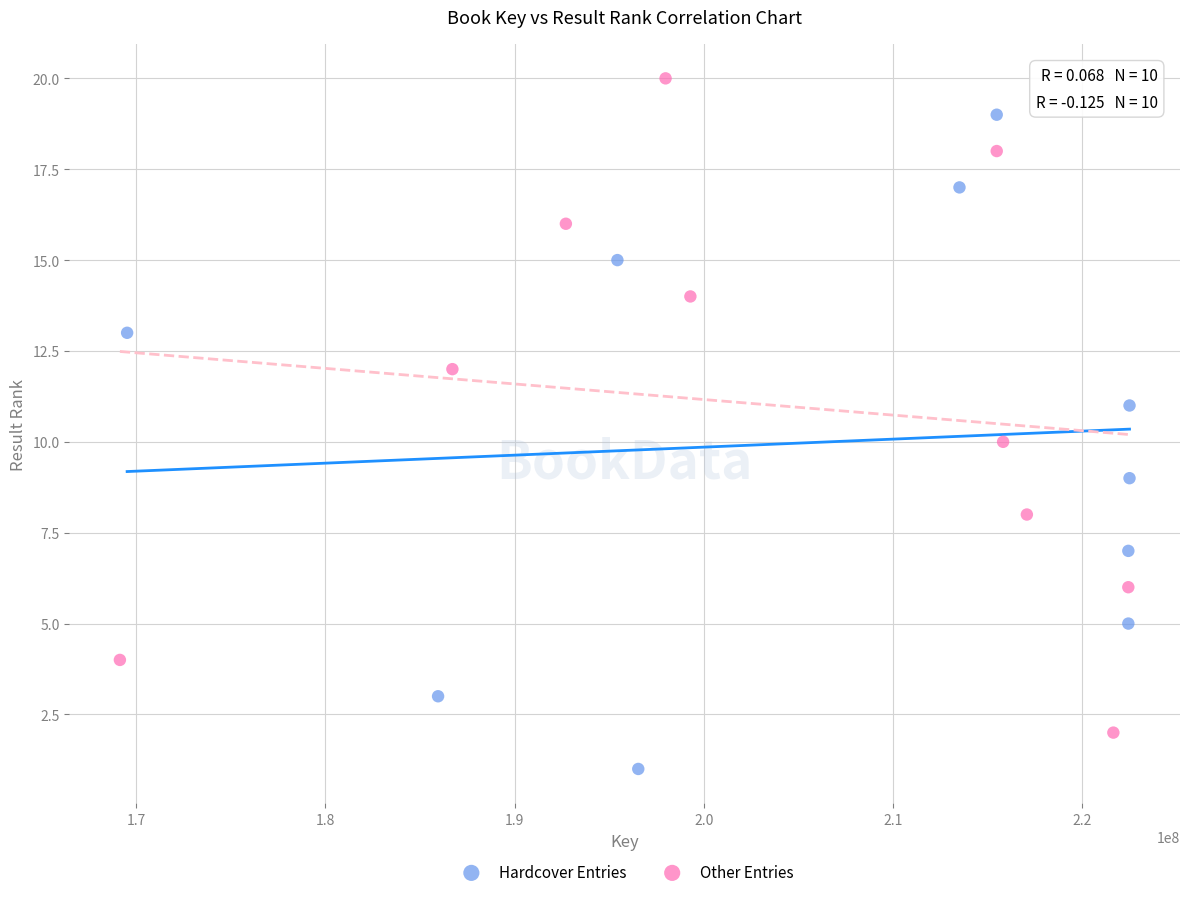

Which series contains the highest Y value?

Other Entries